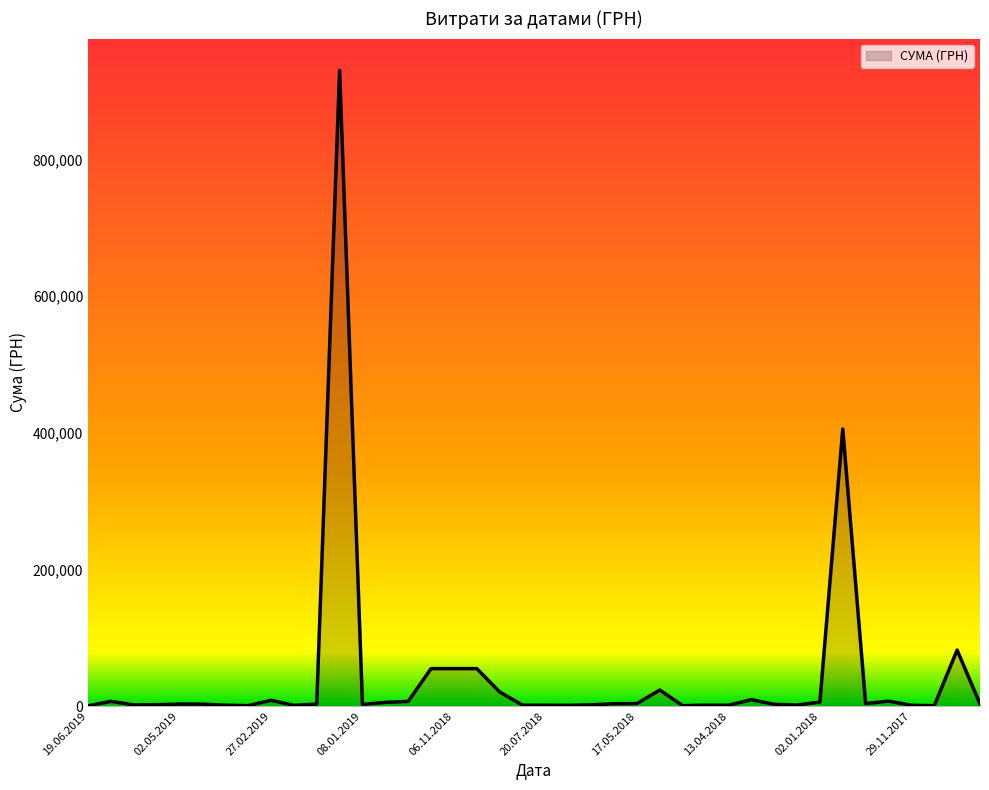

What is the greatest value displayed?

930776.9